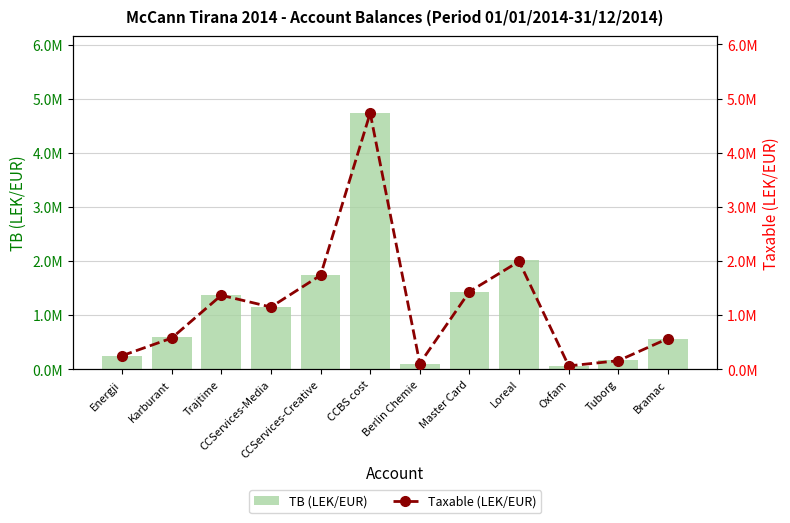

List the labels in order of Taxable (LEK/EUR) value, largest first.

CCBS cost, Loreal, CCServices-Creative, Master Card, Trajtime, CCServices-Media, Karburant, Bramac, Energji, Tuborg, Berlin Chemie, Oxfam